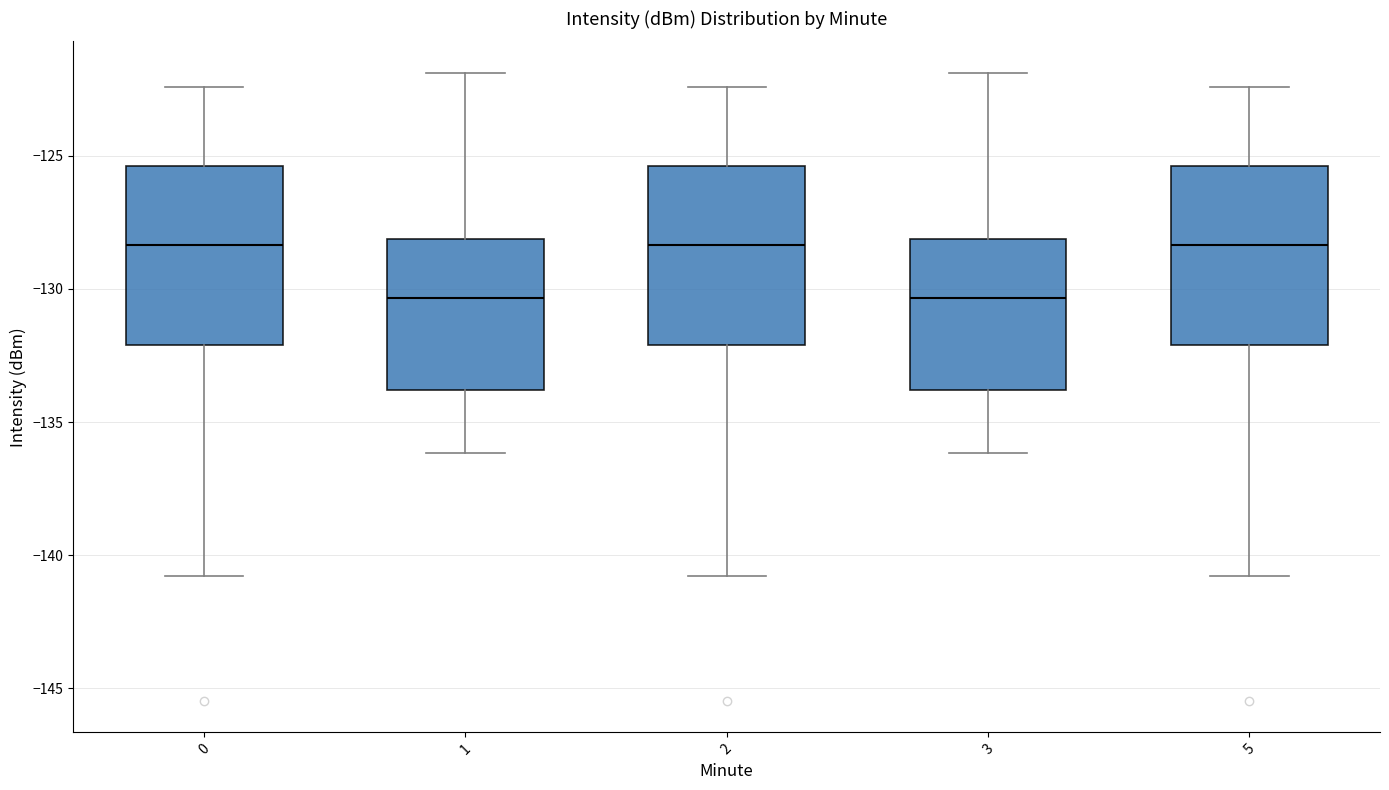

Where does the lower whisker of the box at x = 1 end on the y-axis? The values are not printed on the chart, so give them approximately, as read against the axis.

-136.0